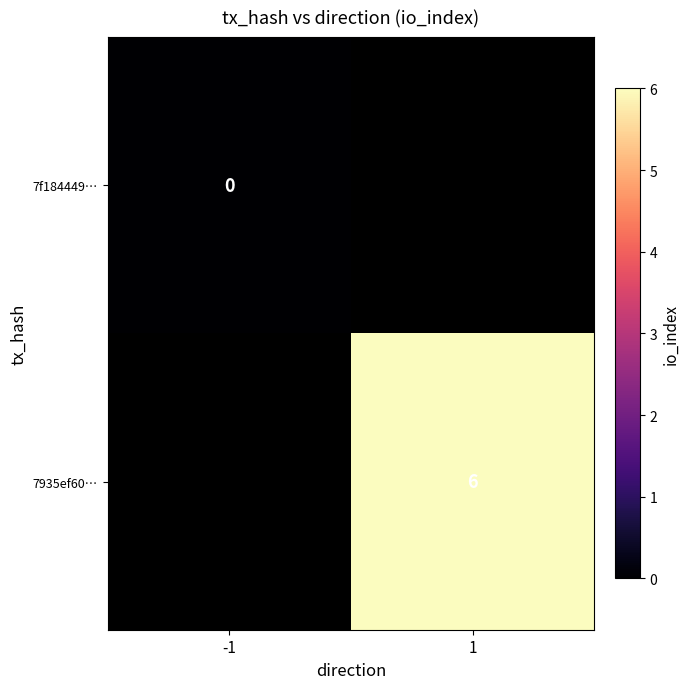

Which category has the lowest value across all series?

-1